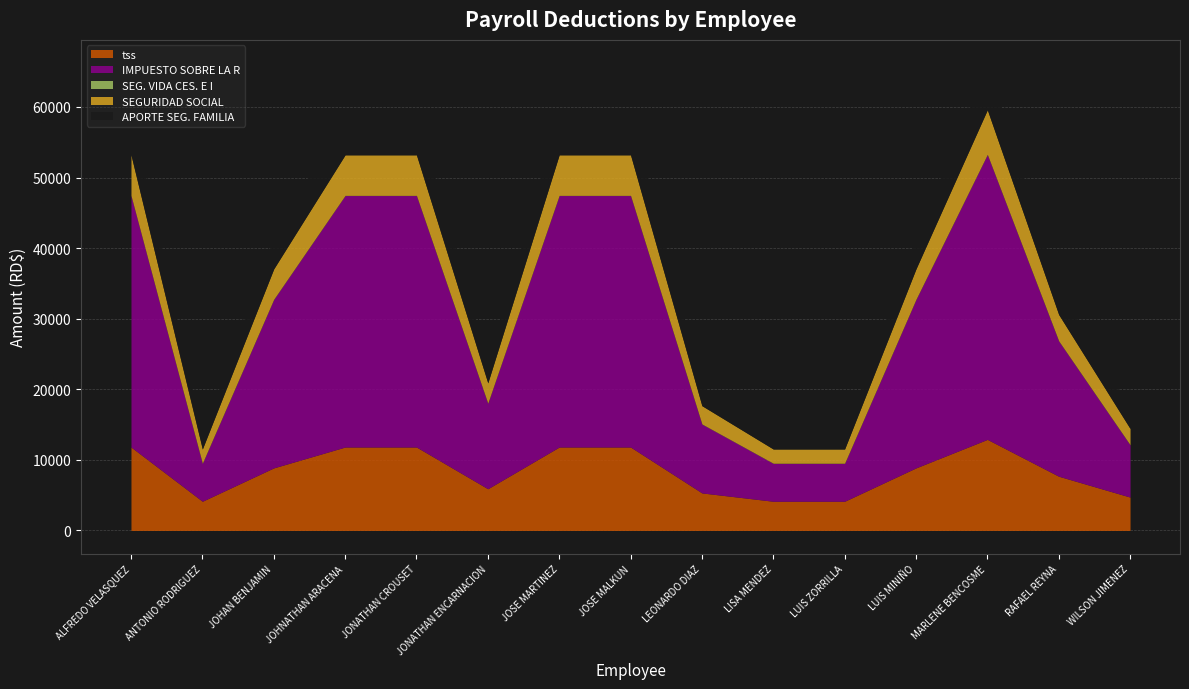

What position from the left is LUIS ELIAS PEREZ MINIÑO?

12